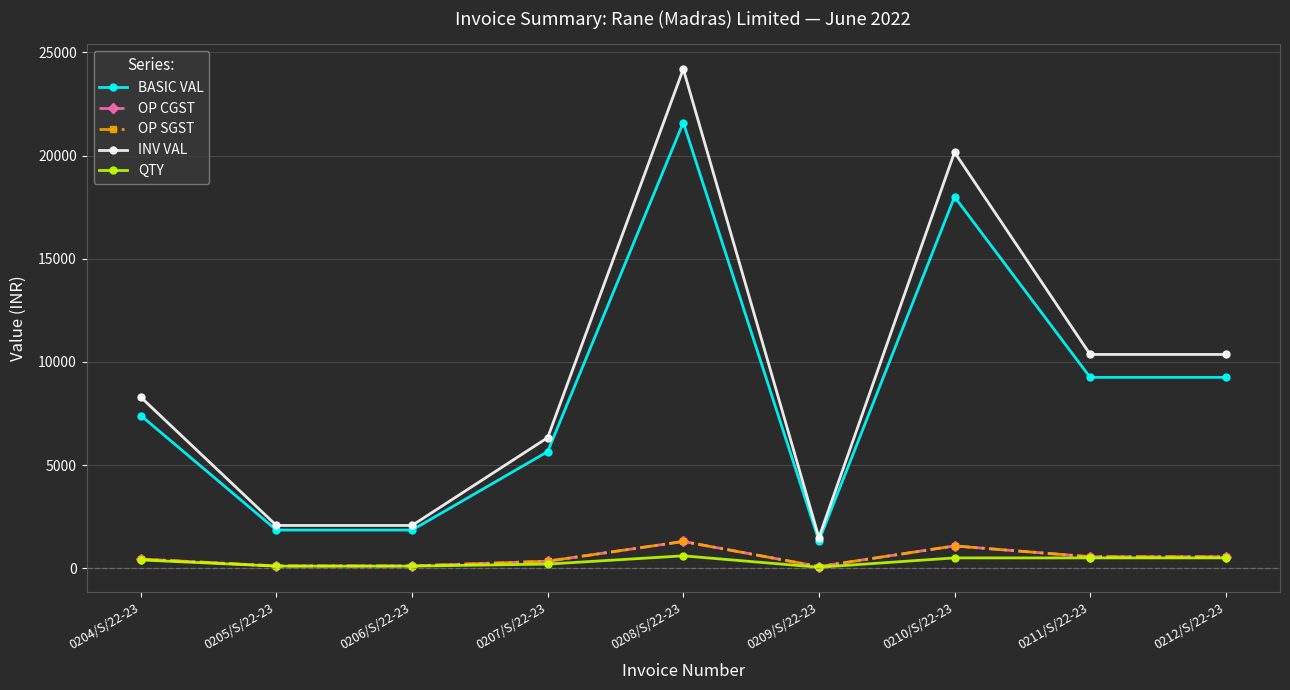

True or false: OP SGST and OP CGST cross at least once.

False